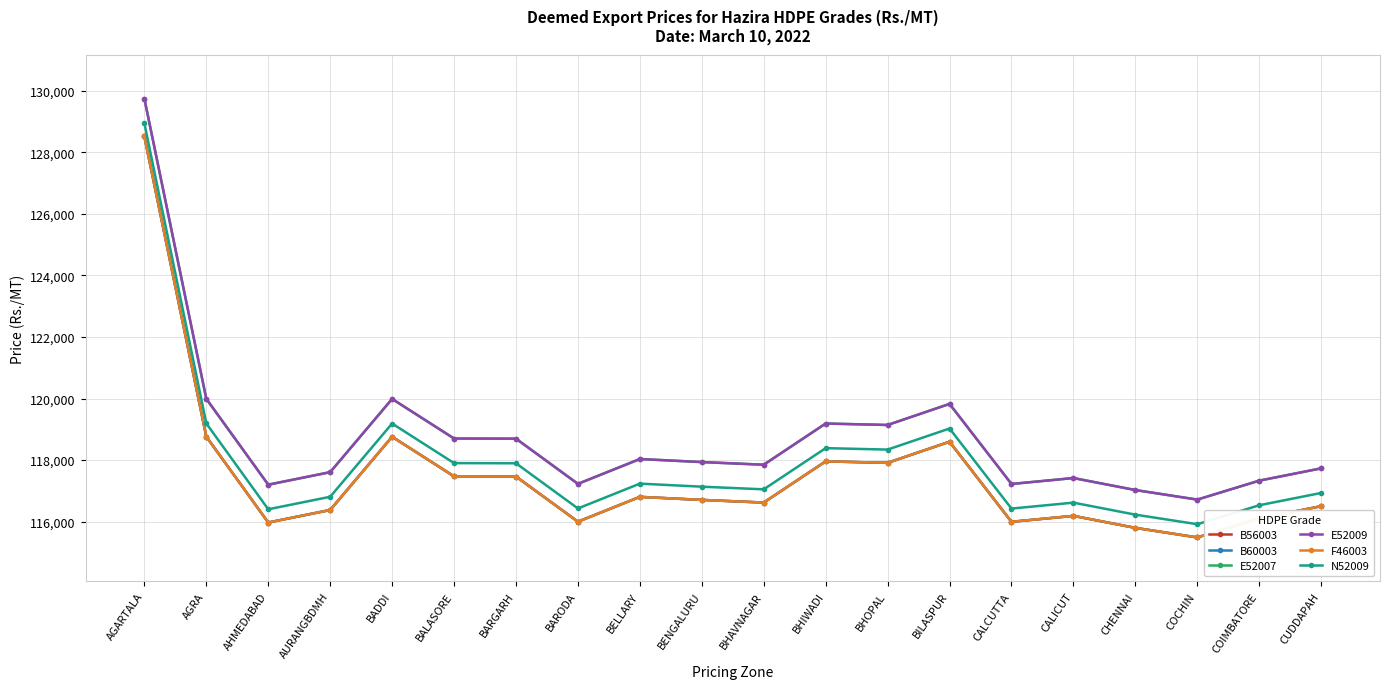

What is the label of the 2nd point from the right?

COIMBATORE